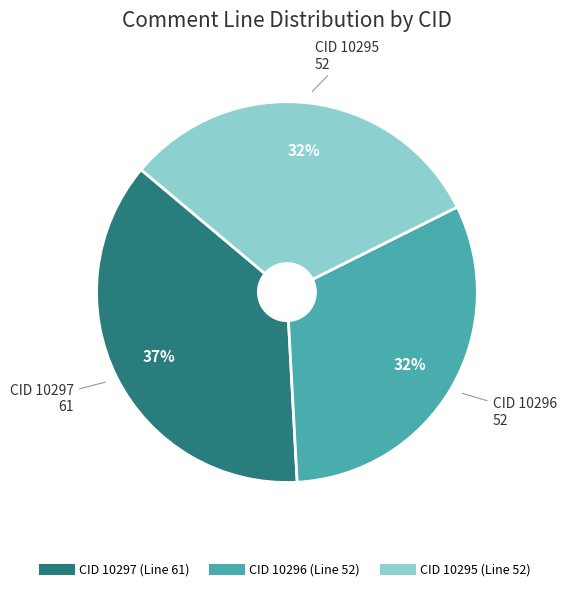

To the nearest percent, what is the difference between the largest and smallest slice percentages?

5%